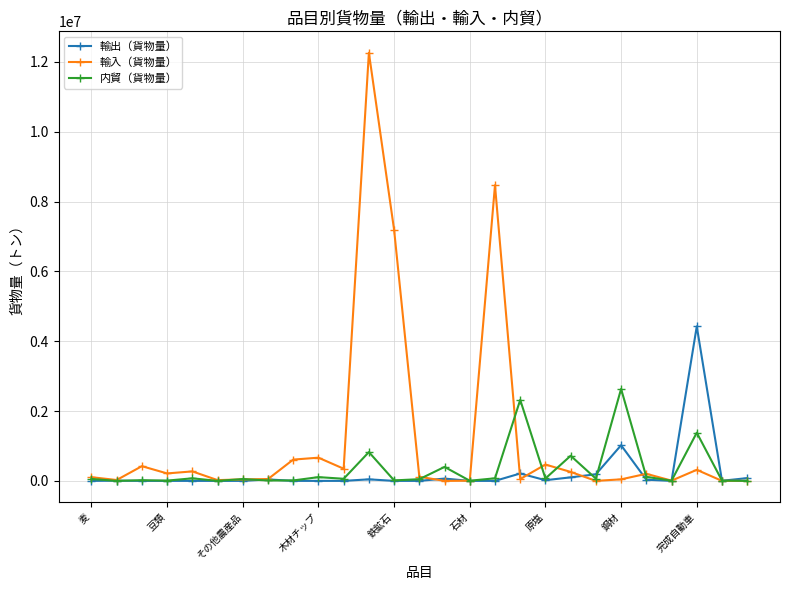

Which series has the largest range (max minus min)?

輸入（貨物量）